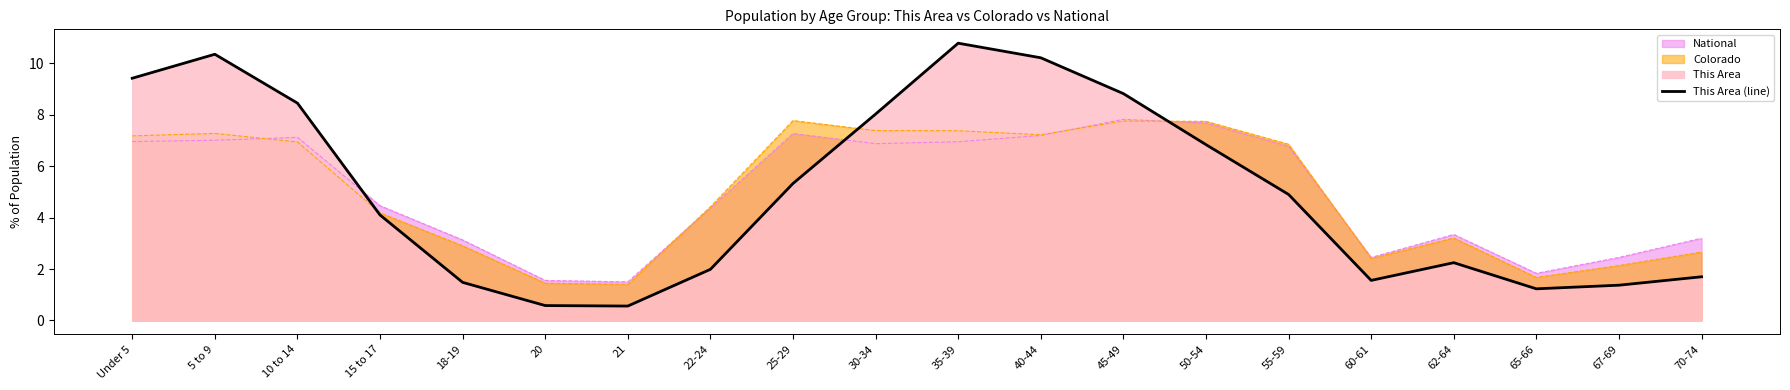

How many data points are less than 4?

9